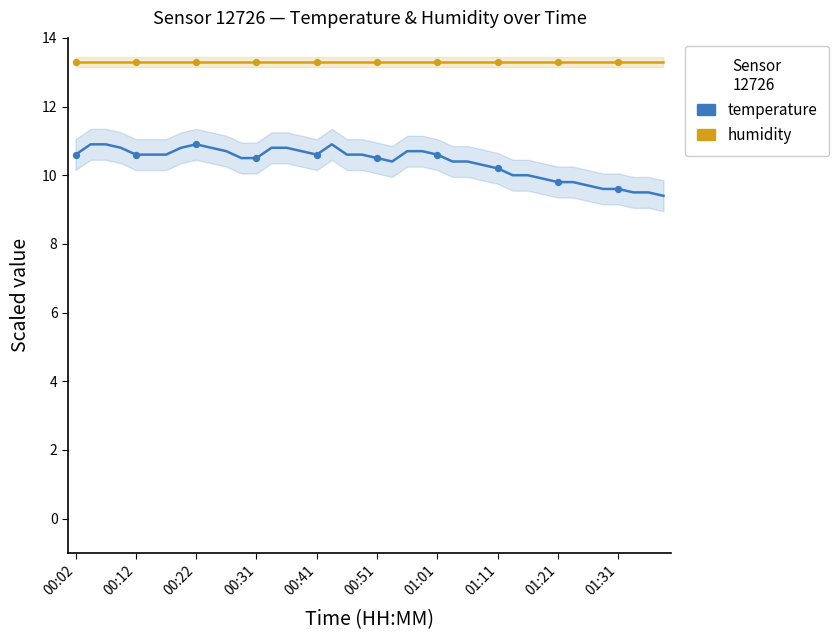

At how many categories does at least one series exceed 13?

40